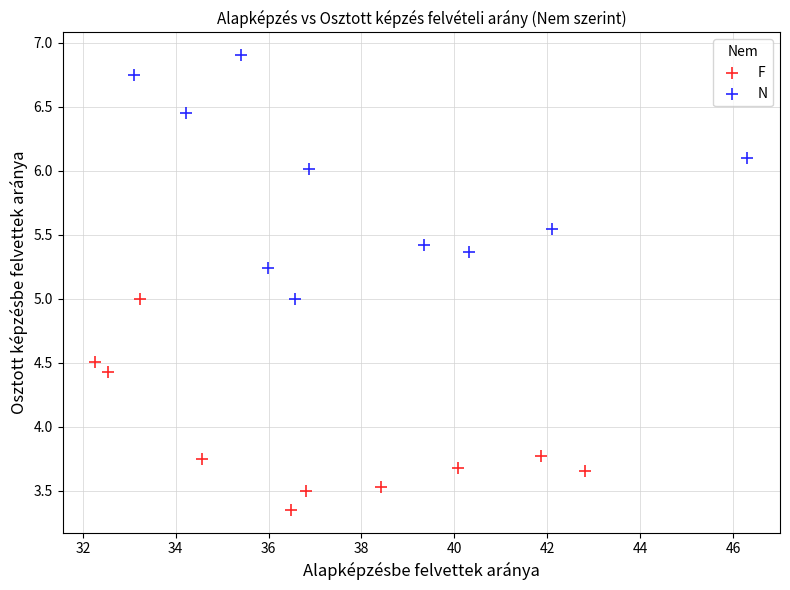

Which series reaches the minimum Y coordinate?

F